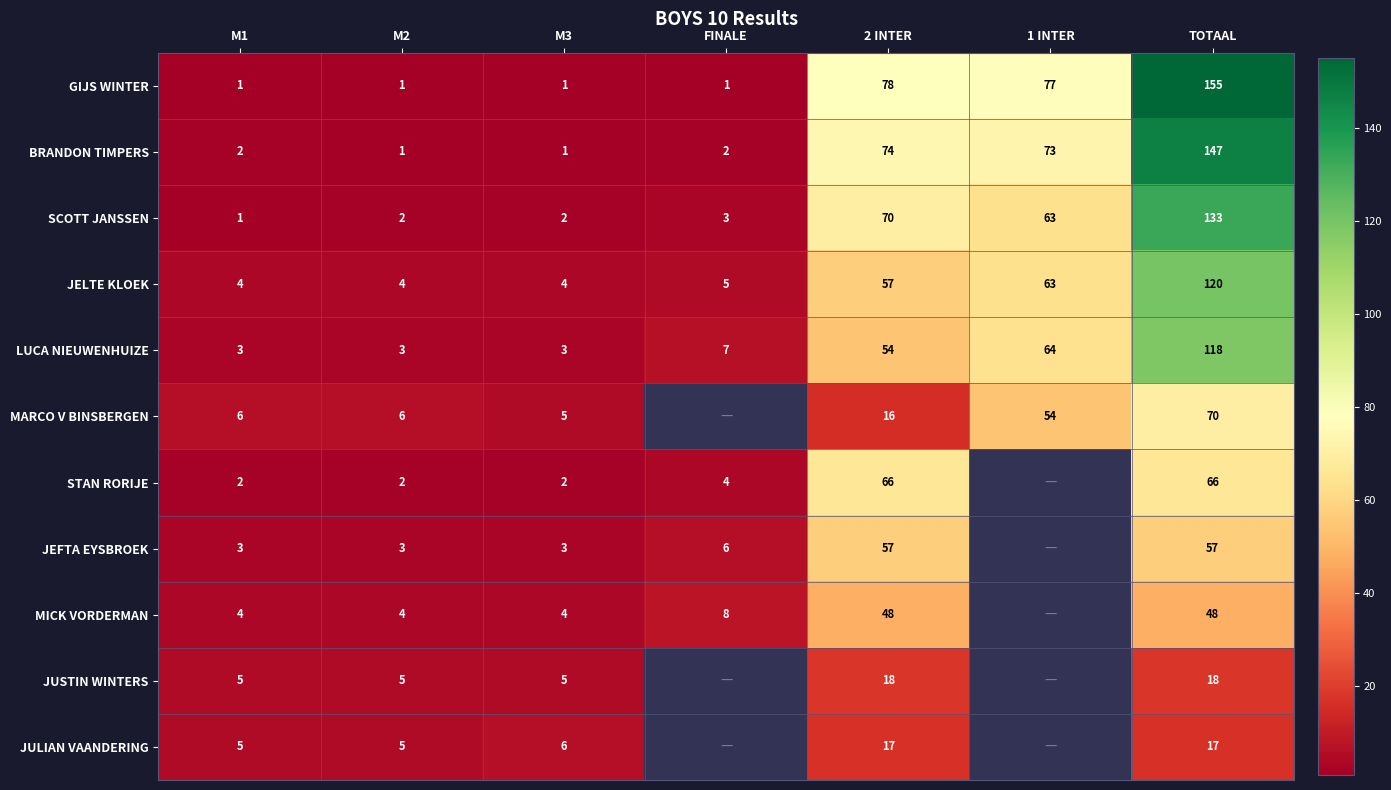

Is it true that STAN RORIJE equals 0 at M1?

False